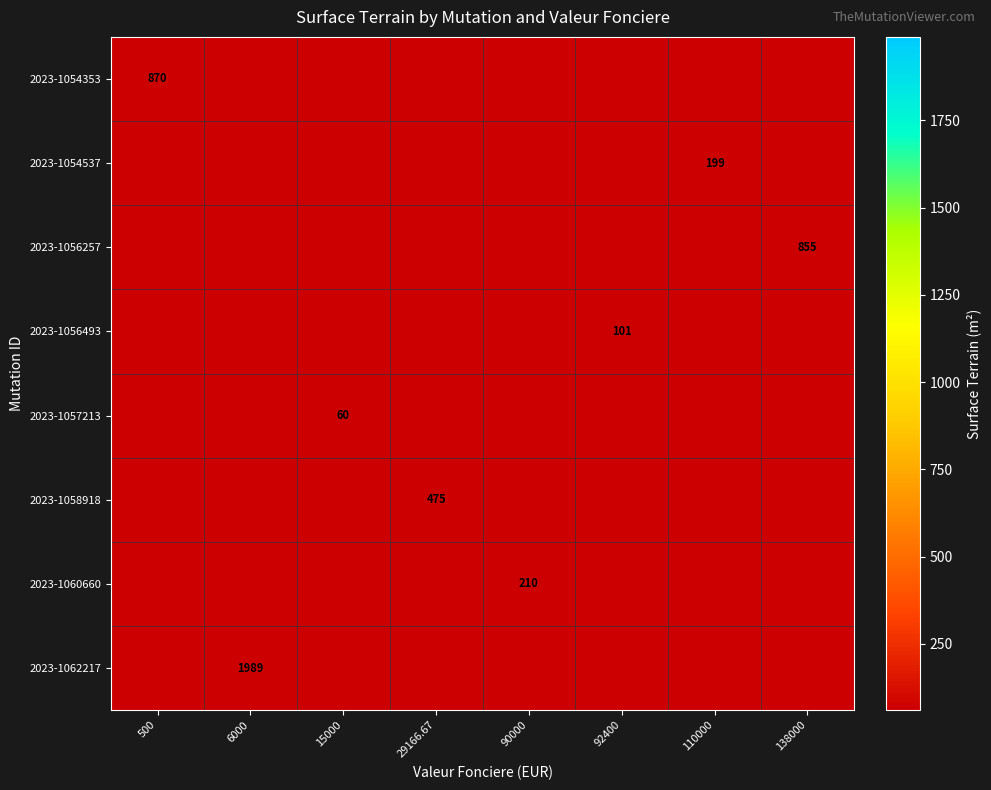

Which label corresponds to the smallest value in the chart?

15000